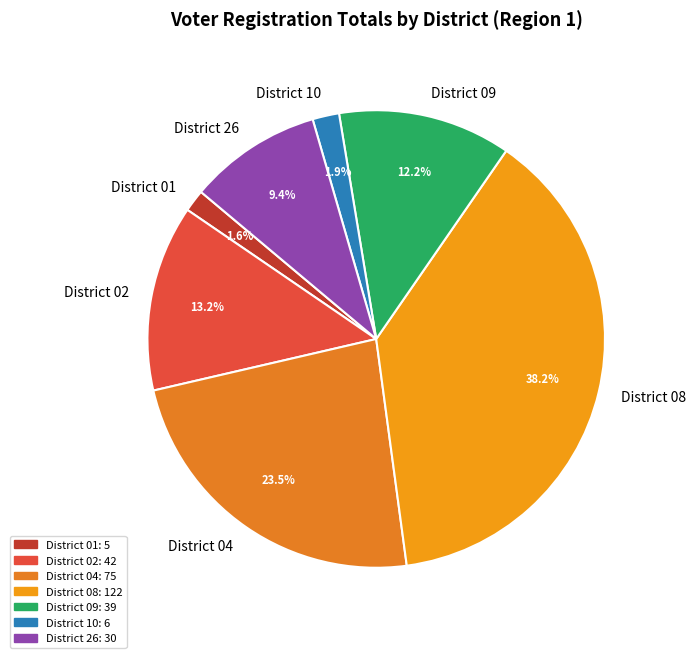

What is the largest slice in the pie chart?

District 08